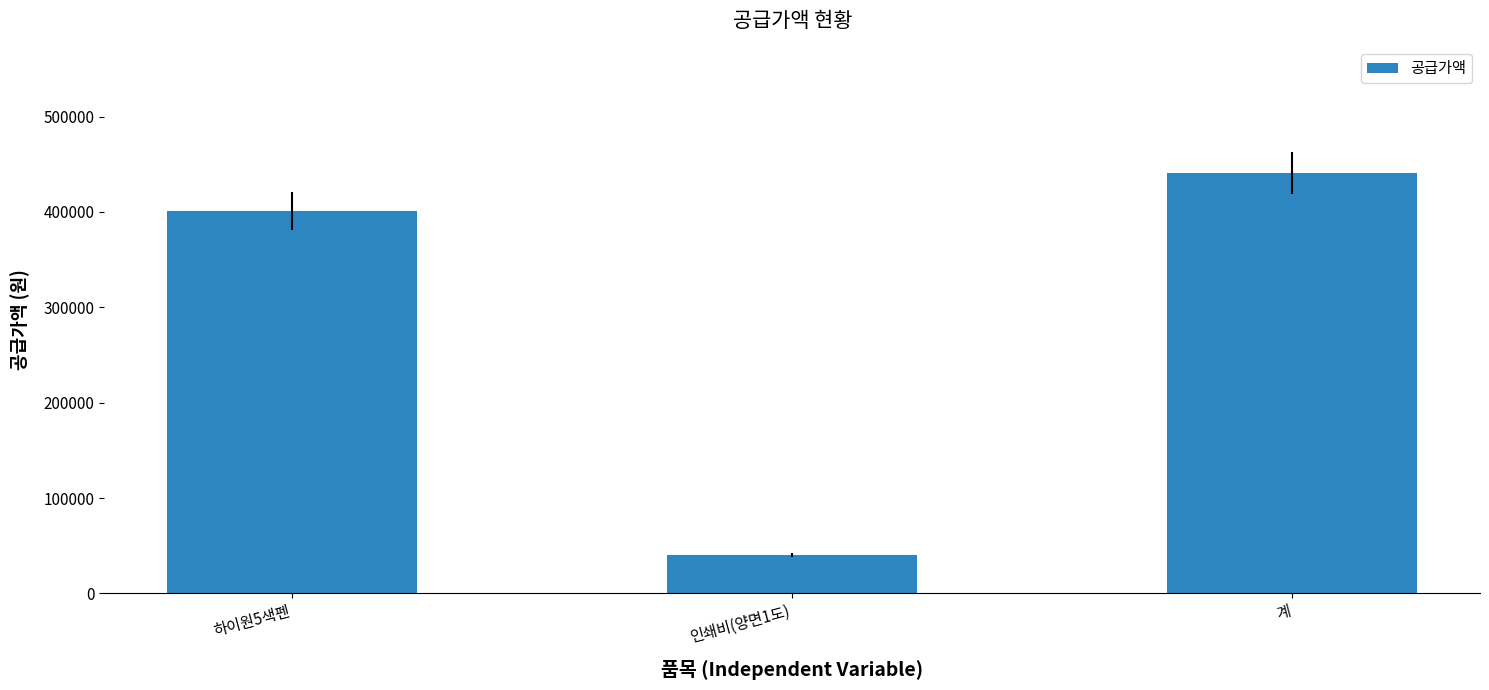

The chart shows a value of 672881 at 하이원5색펜. True or false?

False